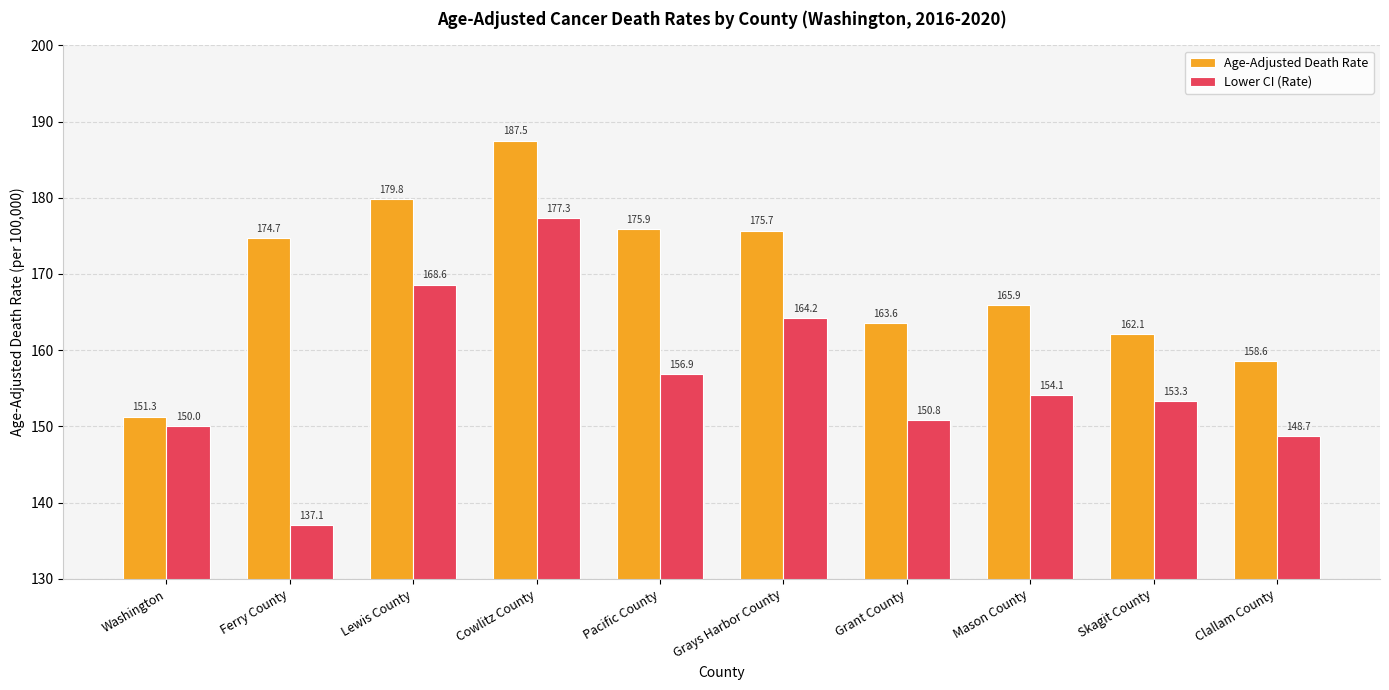

Reading right to left, list all the values displayed in this chart.

Age-Adjusted Death Rate: Clallam County=158.6	Skagit County=162.1	Mason County=165.9	Grant County=163.6	Grays Harbor County=175.7	Pacific County=175.9	Cowlitz County=187.5	Lewis County=179.8	Ferry County=174.7	Washington=151.3
Lower CI (Rate): Clallam County=148.7	Skagit County=153.3	Mason County=154.1	Grant County=150.8	Grays Harbor County=164.2	Pacific County=156.9	Cowlitz County=177.3	Lewis County=168.6	Ferry County=137.1	Washington=150.0